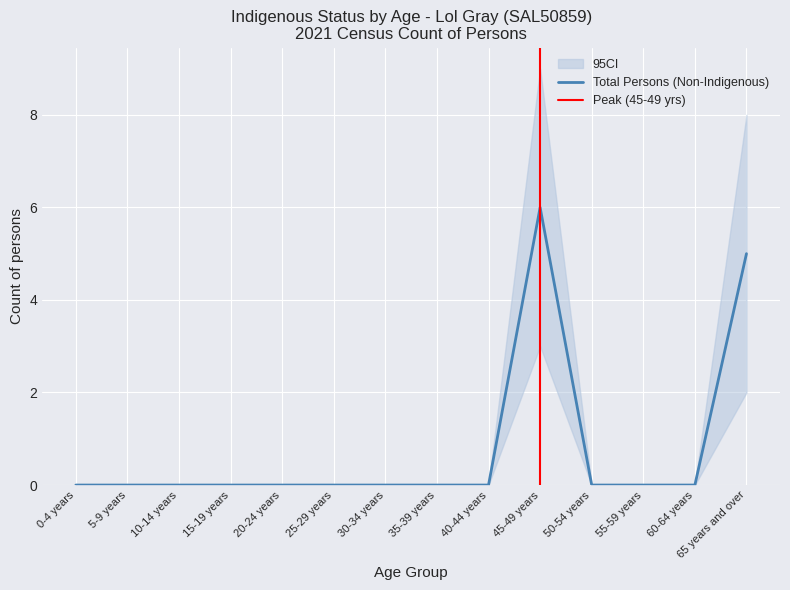

Between 35-39 years and 20-24 years, which is larger?

35-39 years